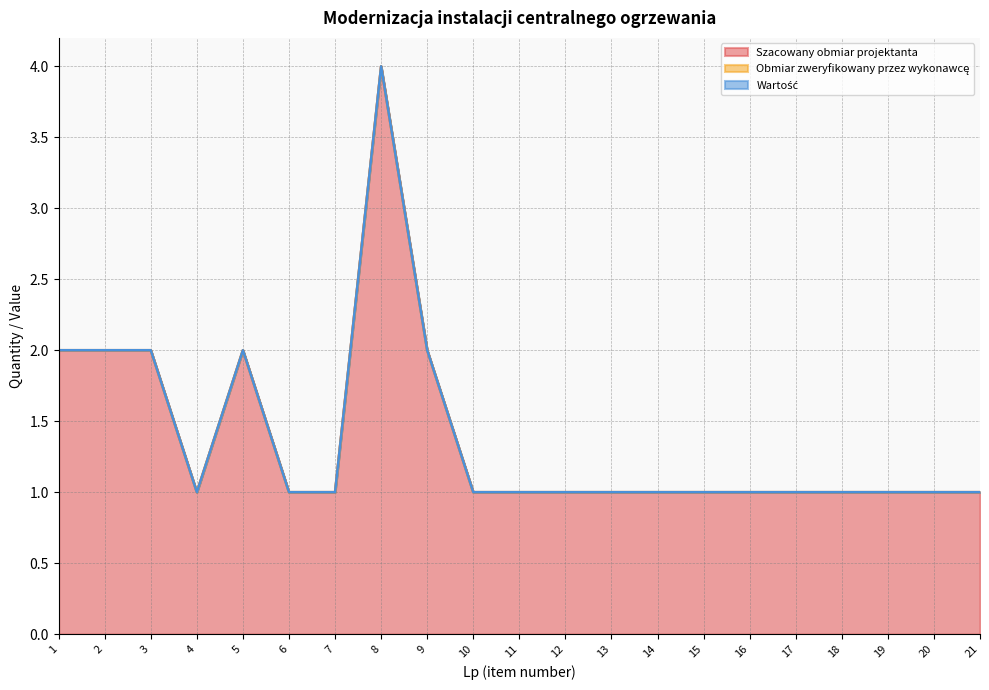

True or false: Wartość and Szacowany obmiar projektanta intersect in this chart.

False